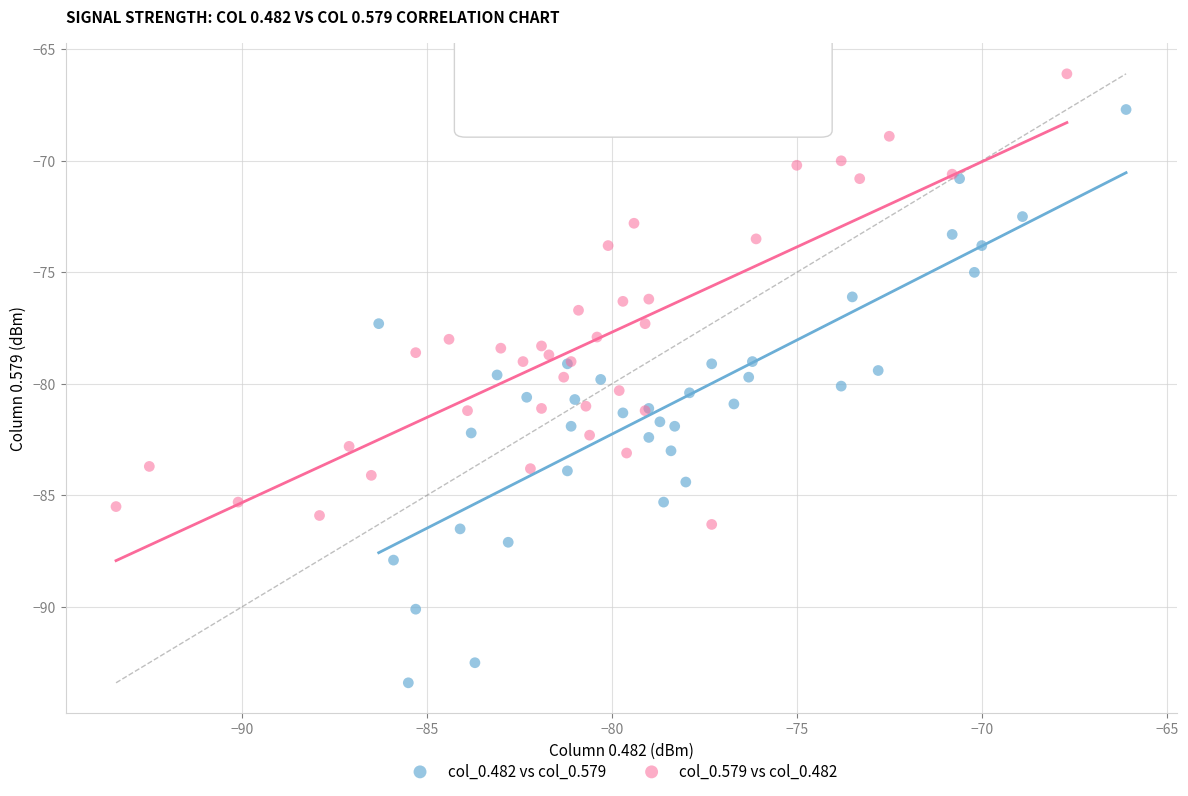

Which series contains the highest Y value?

col_0.579 vs col_0.482